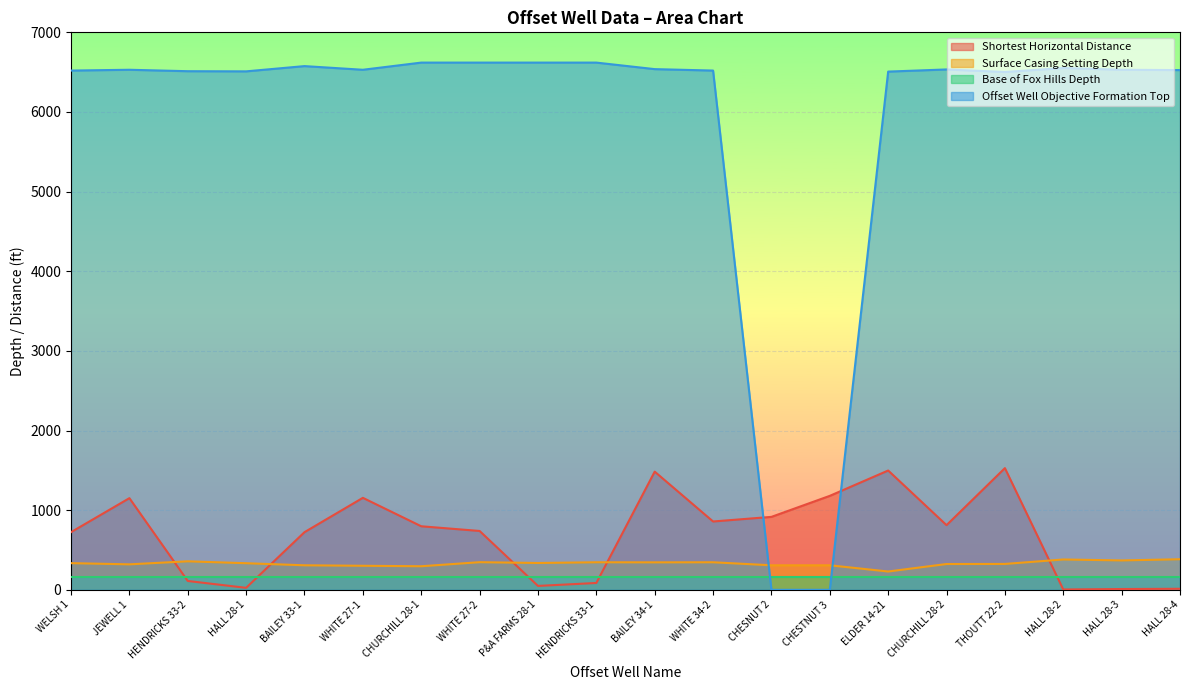

How many values in the Surface Casing Setting Depth series are below 335?

10